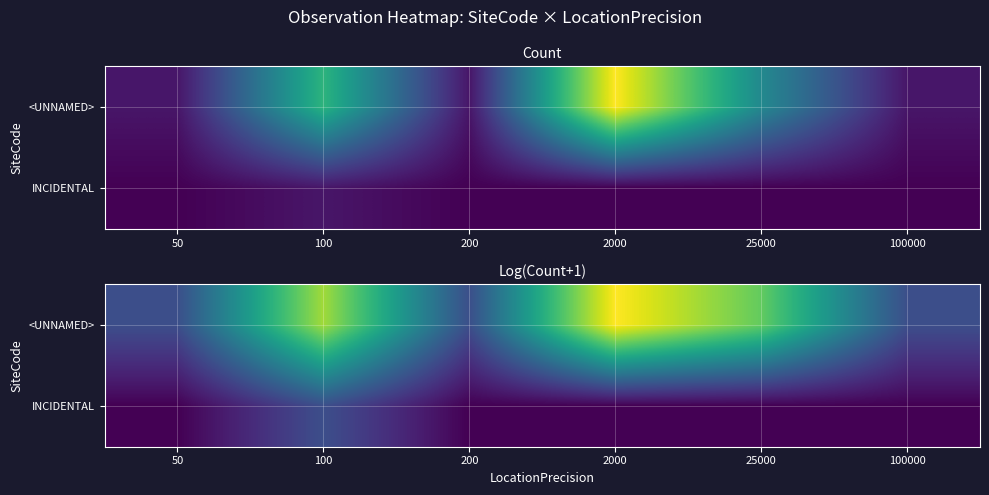

At how many categories does at least one series exceed 0?

6